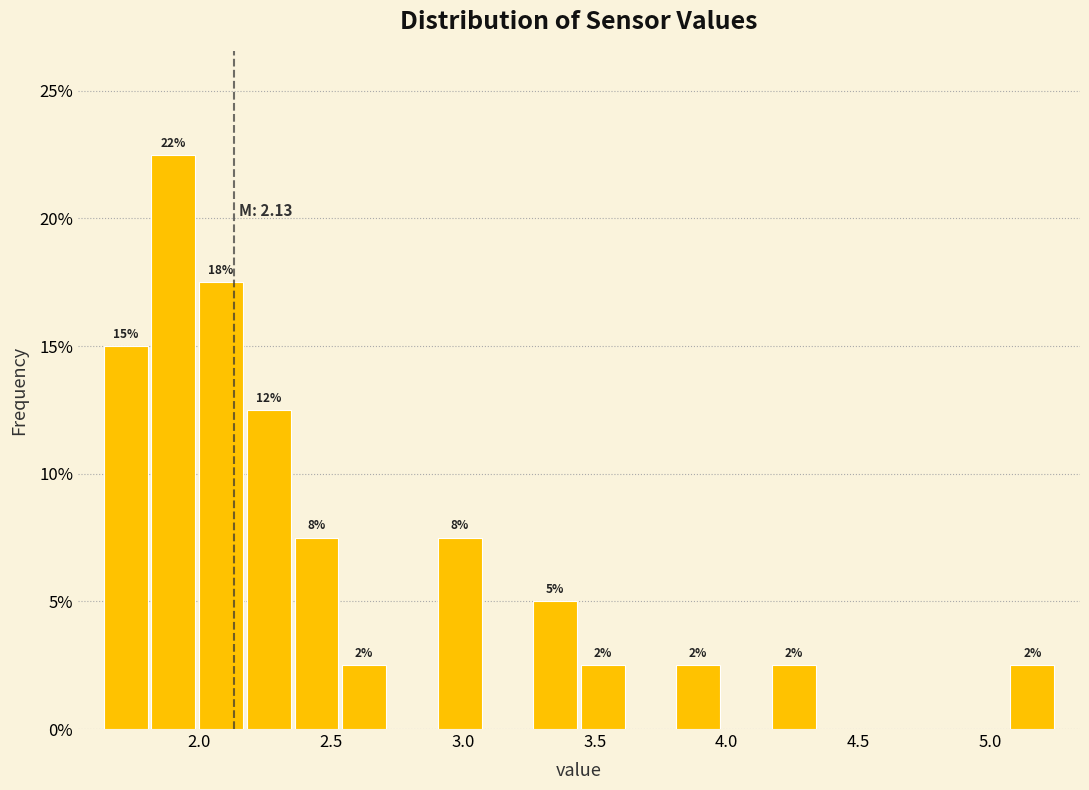

Around what value on the x-axis is the tallest bar? Give the approximate position of its centre, as read against the axis.

1.90